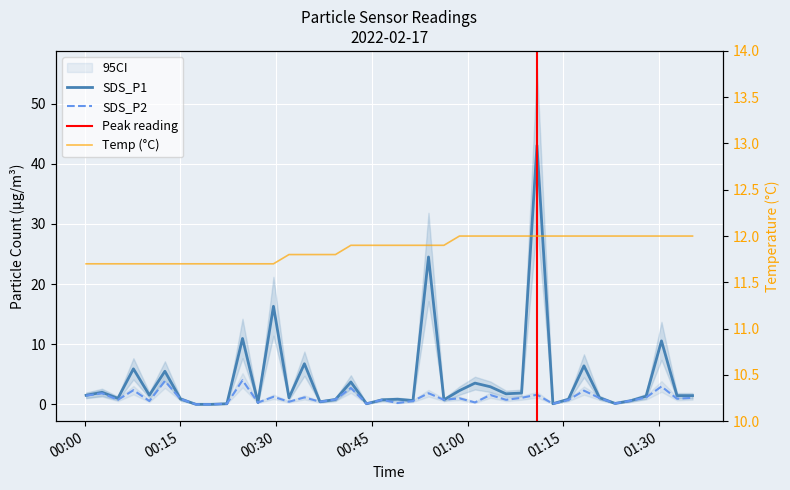

What is the maximum value for Temp?

12.0